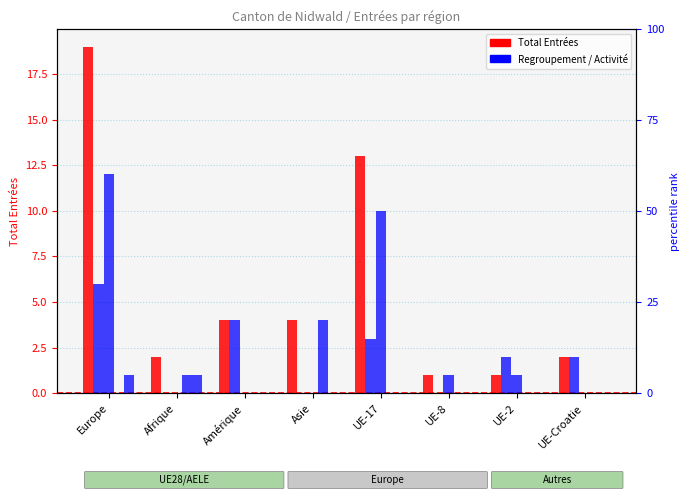

What is the label of the 4th bar from the left?

Asie